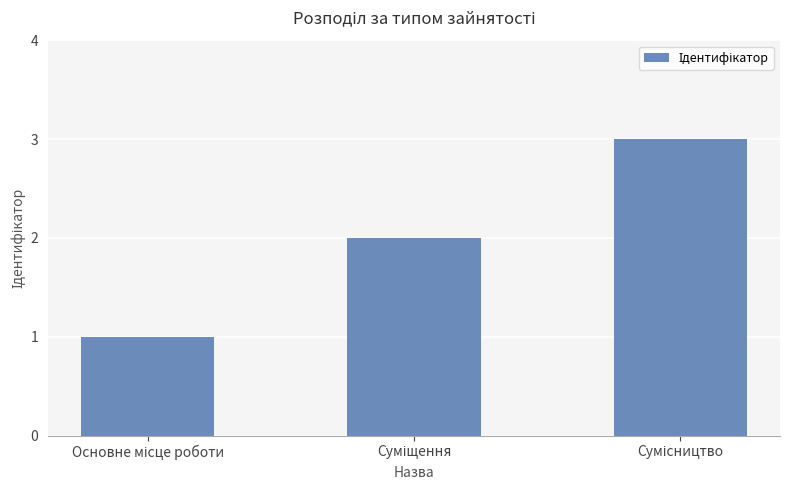

What is the sum of all values?

6